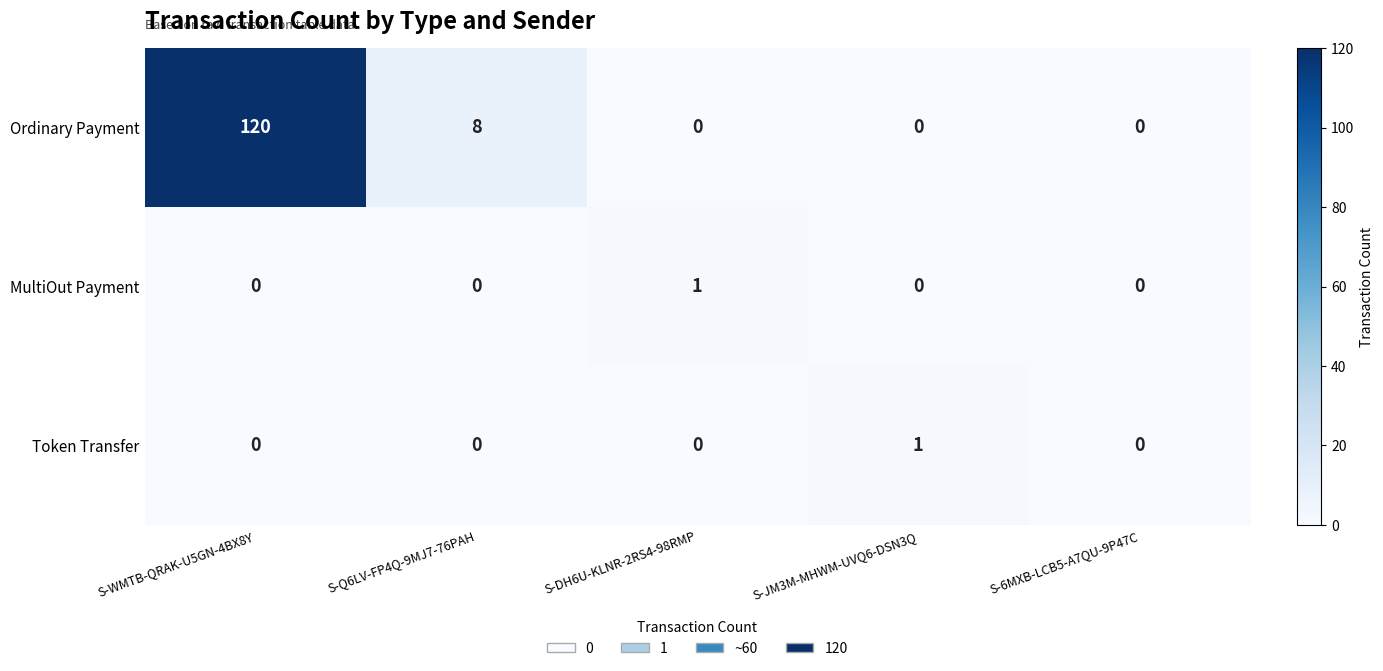

Which series has the widest spread of values?

Ordinary Payment